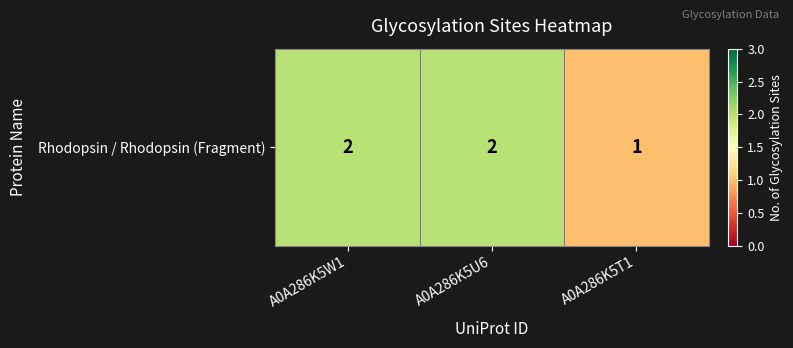

The value at A0A286K5U6 is 1. True or false?

False